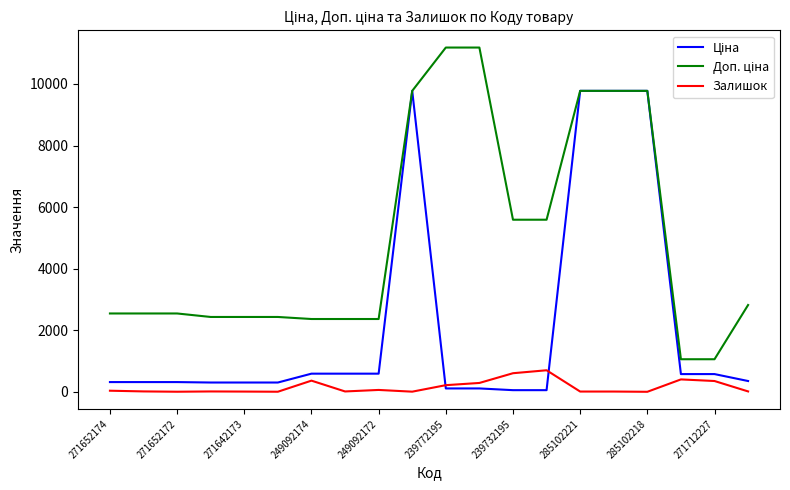

What is the maximum value shown in the chart?

11182.0